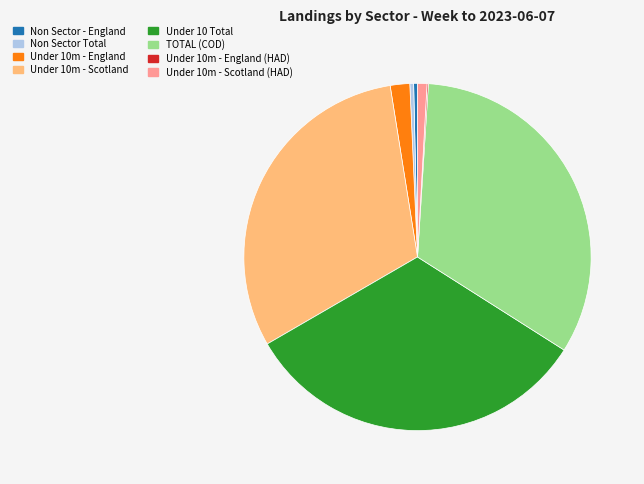

The Non Sector Total slice represents 0% of the pie. True or false?

True